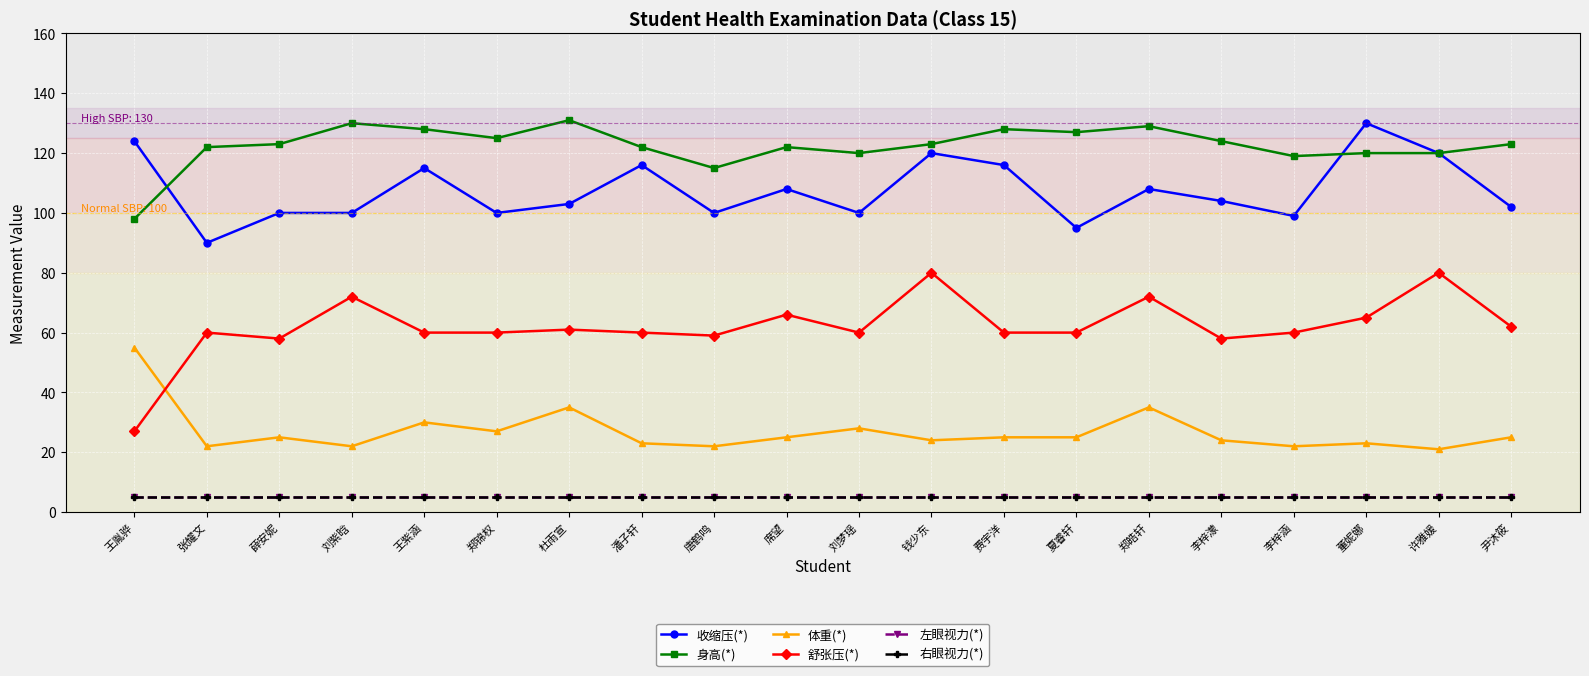

What is the total value across all series at 李梓涵?

310